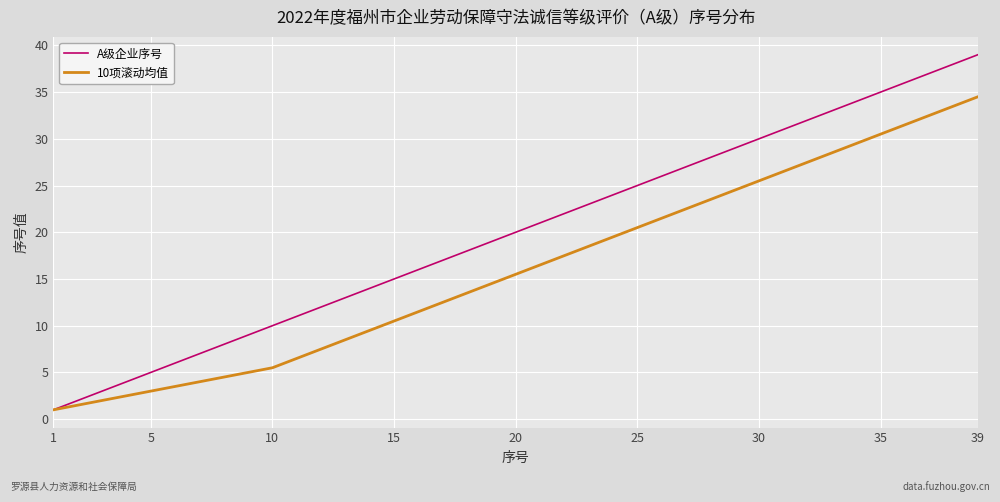

Reading left to right, transcribe all the data shown in this chart.

A级企业序号: 1.0	2.0	3.0	4.0	5.0	6.0	7.0	8.0	9.0	10.0	11.0	12.0	13.0	14.0	15.0	16.0	17.0	18.0	19.0	20.0	21.0	22.0	23.0	24.0	25.0	26.0	27.0	28.0	29.0	30.0	31.0	32.0	33.0	34.0	35.0	36.0	37.0	38.0	39.0
10项滚动均值: 1.0	1.5	2.0	2.5	3.0	3.5	4.0	4.5	5.0	5.5	6.5	7.5	8.5	9.5	10.5	11.5	12.5	13.5	14.5	15.5	16.5	17.5	18.5	19.5	20.5	21.5	22.5	23.5	24.5	25.5	26.5	27.5	28.5	29.5	30.5	31.5	32.5	33.5	34.5